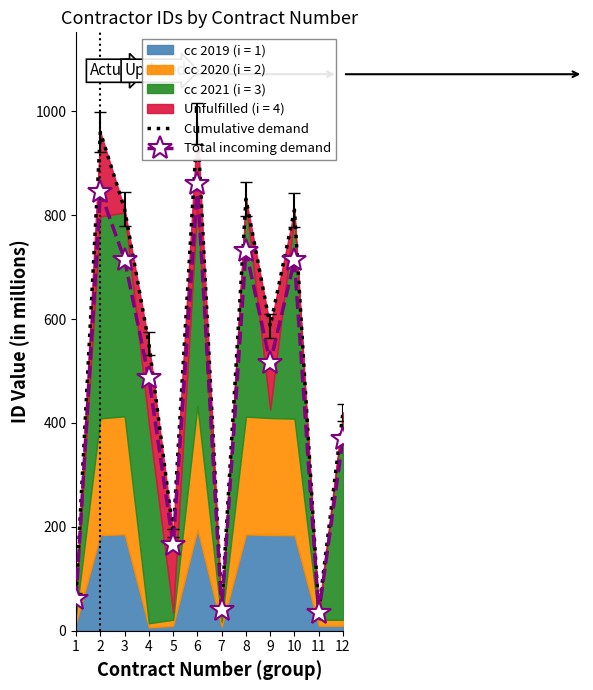

Is the value of Cumulative demand at 11 greater than the value of Total incoming demand at 9?

No